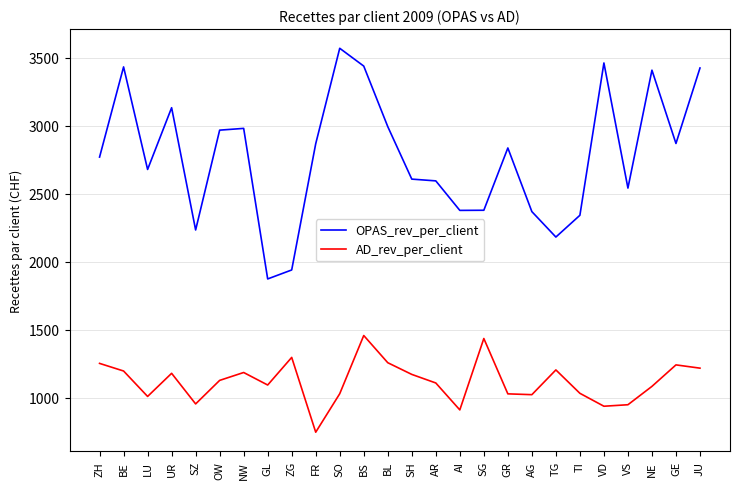

At which category is the sum across all series the highest?

BS